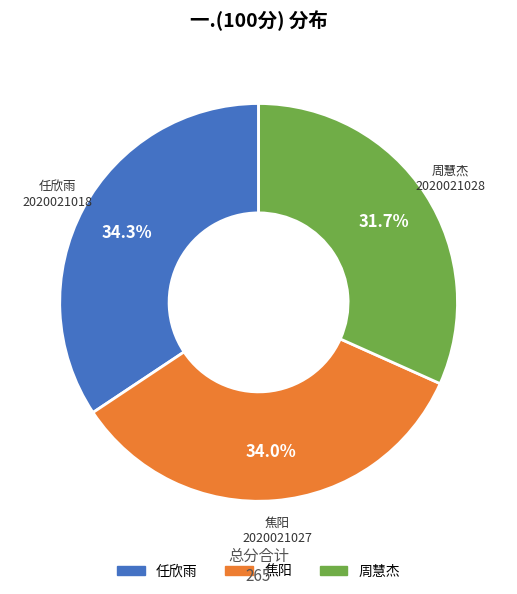

Count the number of slices in the pie.

3